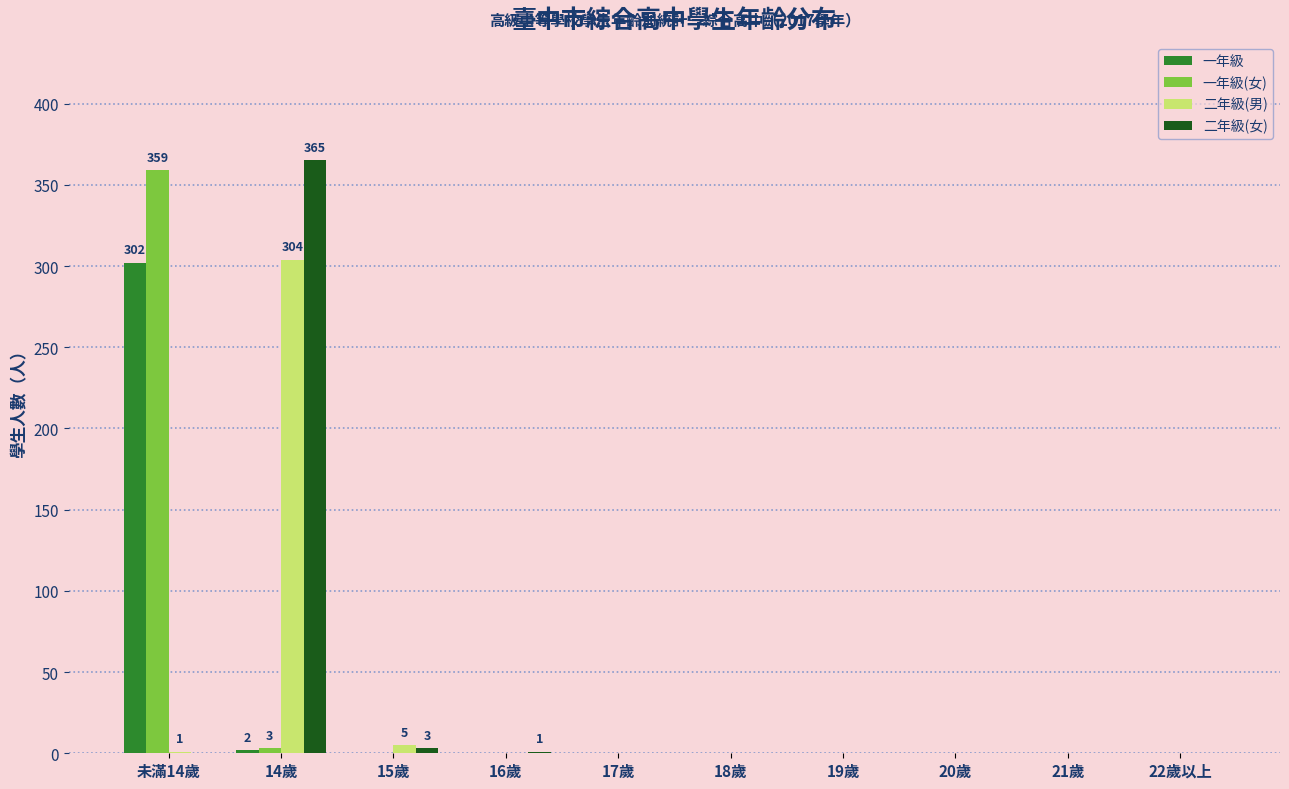

Which series changed the most between 未滿14歲 and 16歲?

一年級(女)